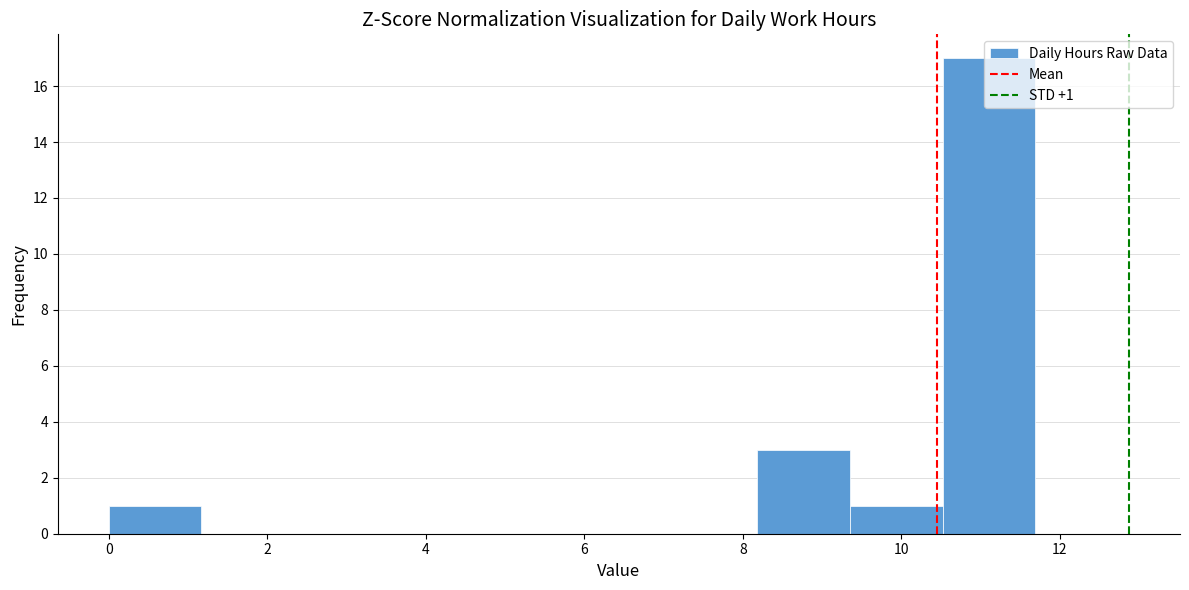

Which range on the x-axis has the tallest bar?

10.6 to 11.6